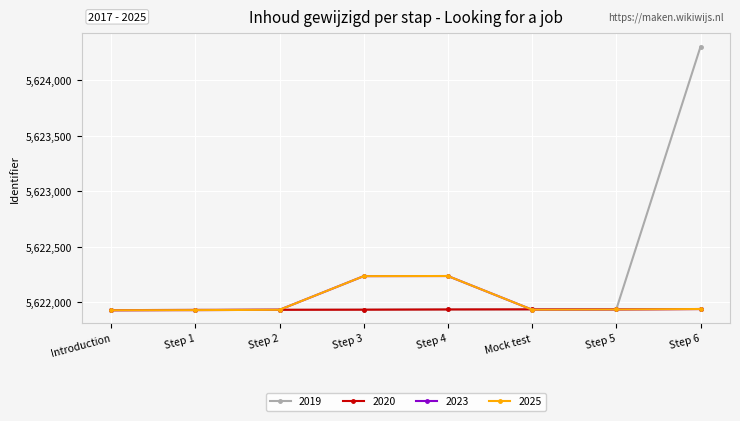

Is this an area chart (filled region under the line)?

No